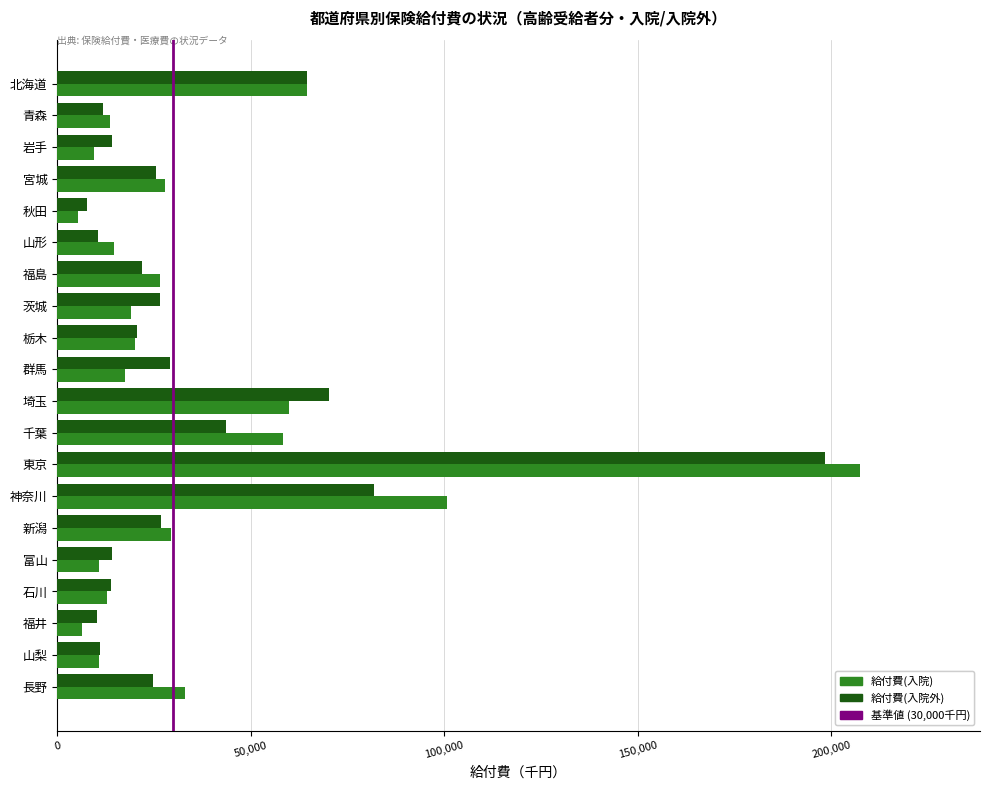

At which category is the sum across all series the highest?

東京